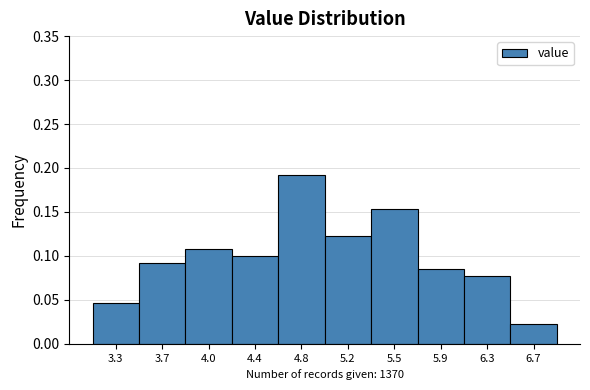

How tall is the bar that spans 4.600 to 4.975 on the x-axis? Neither the bar edges nor the heights are printed on the chart, so give them approximately, as read against the axes.

0.190